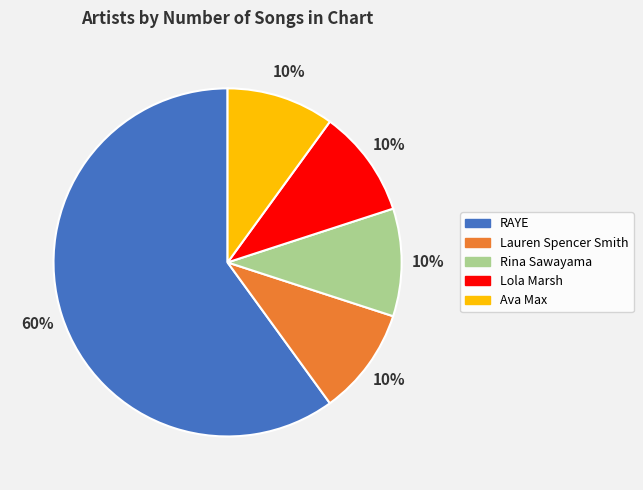

What percentage is the RAYE slice, to the nearest percent?

60%